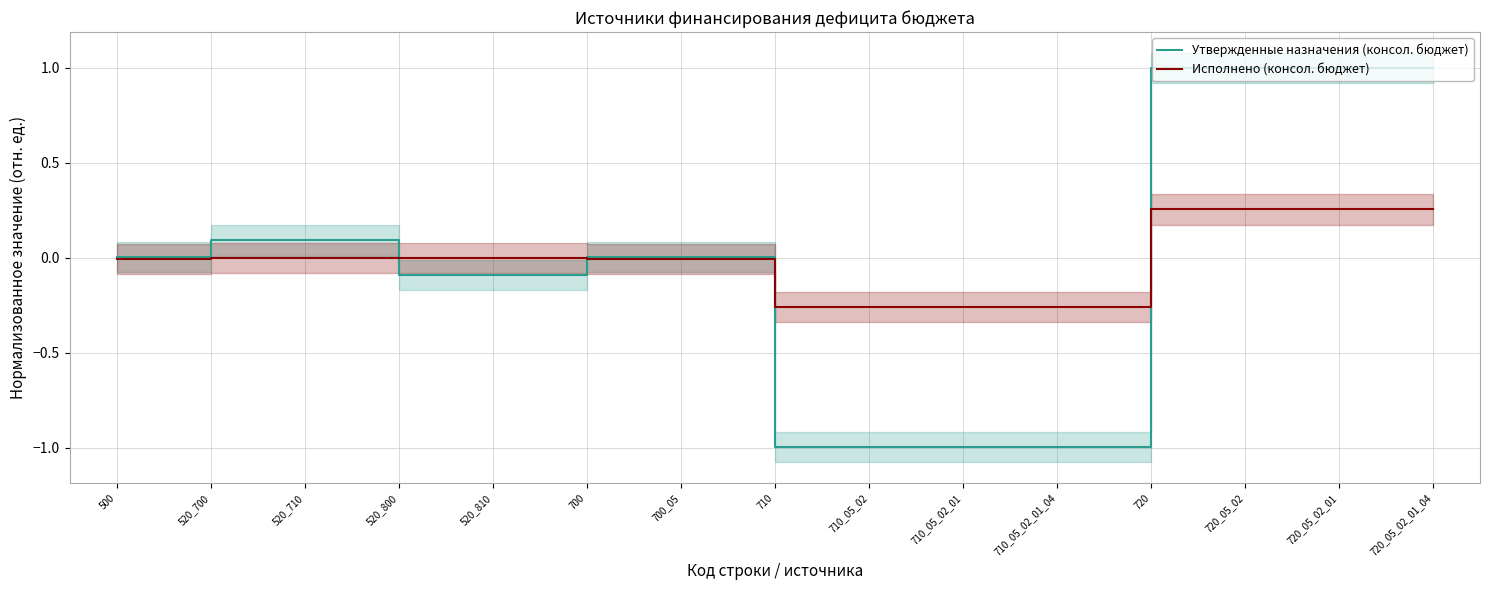

How many lines are shown in the chart?

2